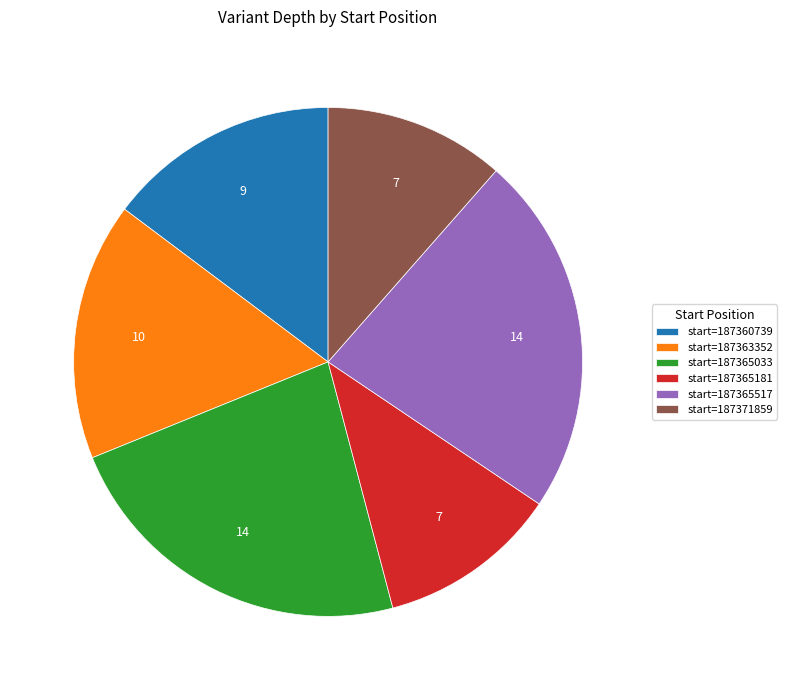

How many slices are in this pie chart?

6